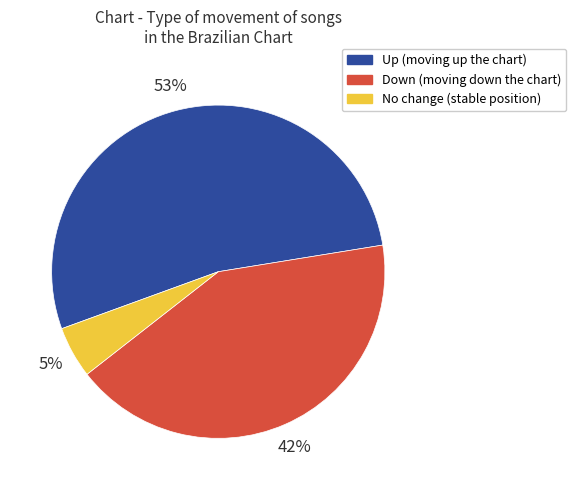

Is there a majority slice in this chart?

Yes